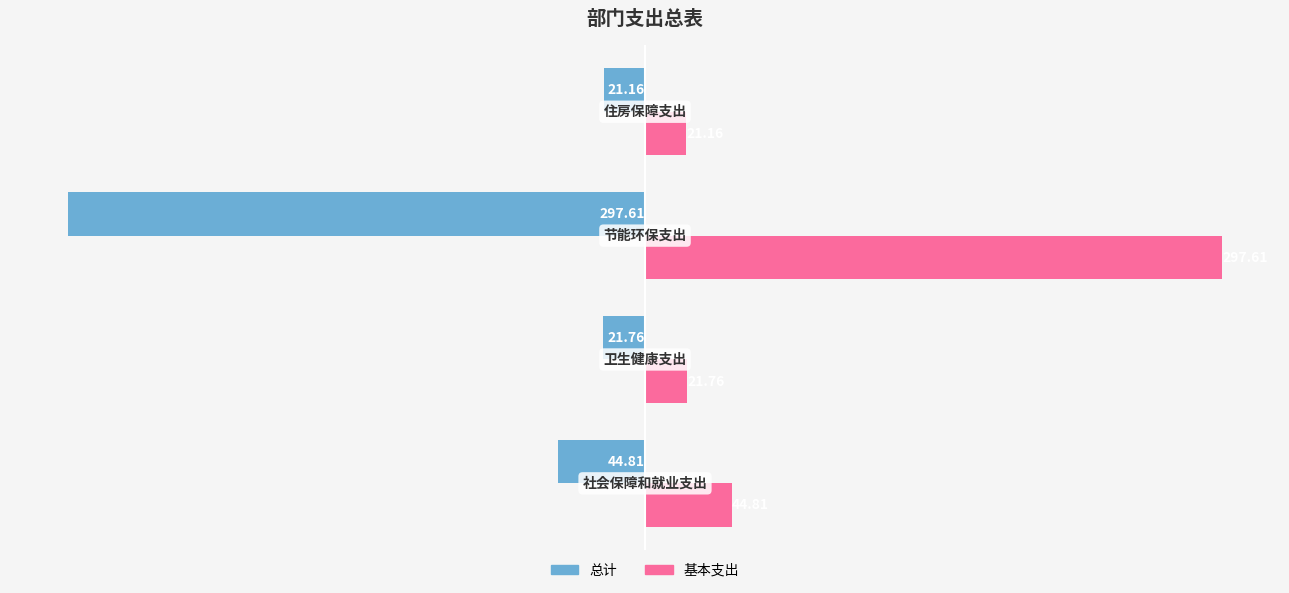

List the series in order of their overall mean, lowest first.

总计, 基本支出